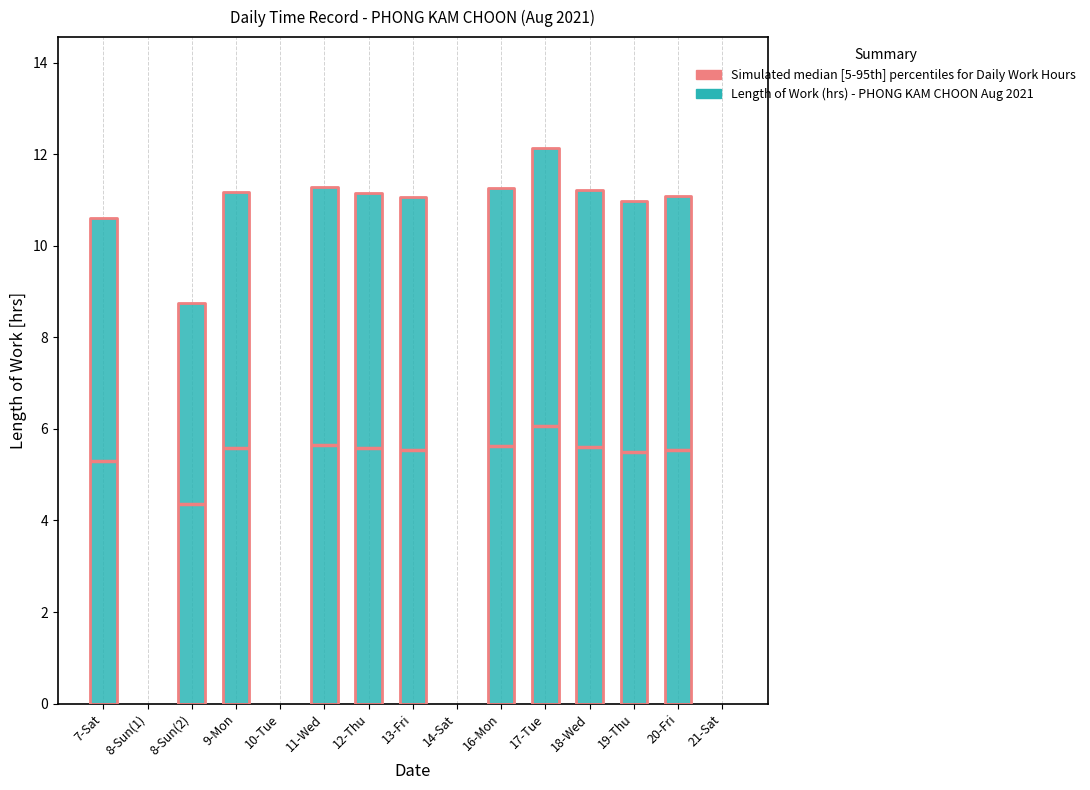

List the labels in order of value, largest first.

17-Tue, 11-Wed, 16-Mon, 18-Wed, 9-Mon, 12-Thu, 20-Fri, 13-Fri, 19-Thu, 7-Sat, 8-Sun(2), 8-Sun(1), 10-Tue, 14-Sat, 21-Sat